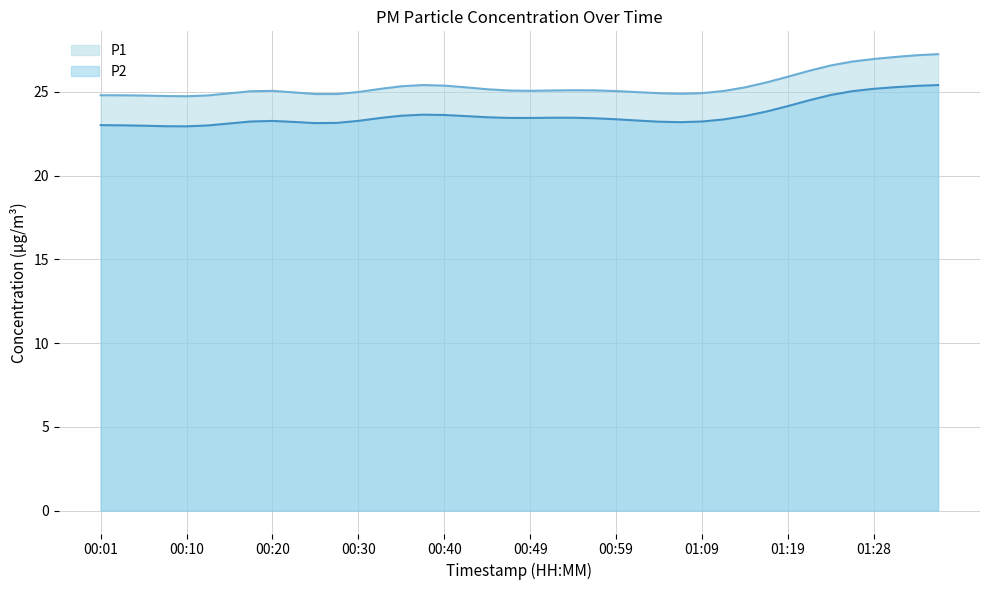

The P1 series shows 16.8 at 00:59. True or false?

False